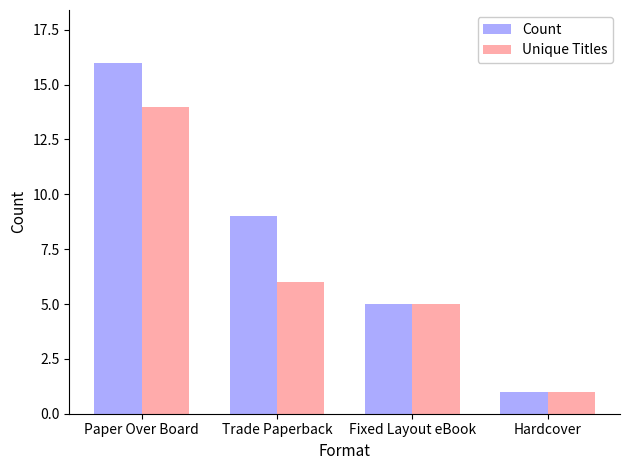

Which series has the largest range (max minus min)?

Count